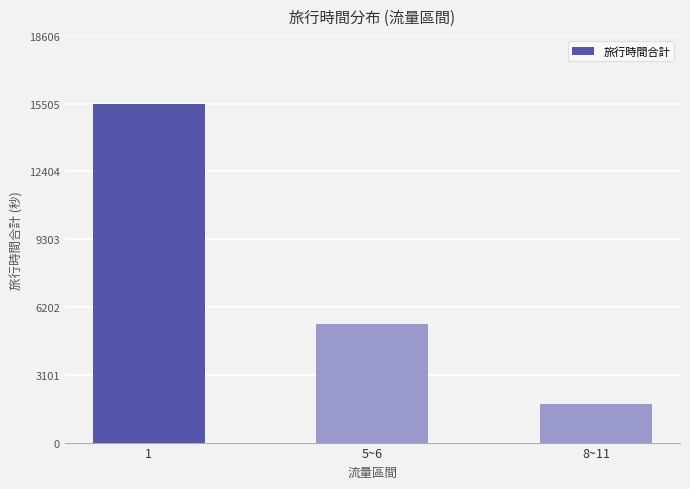

Rank the categories by value from highest to lowest.

1, 5~6, 8~11